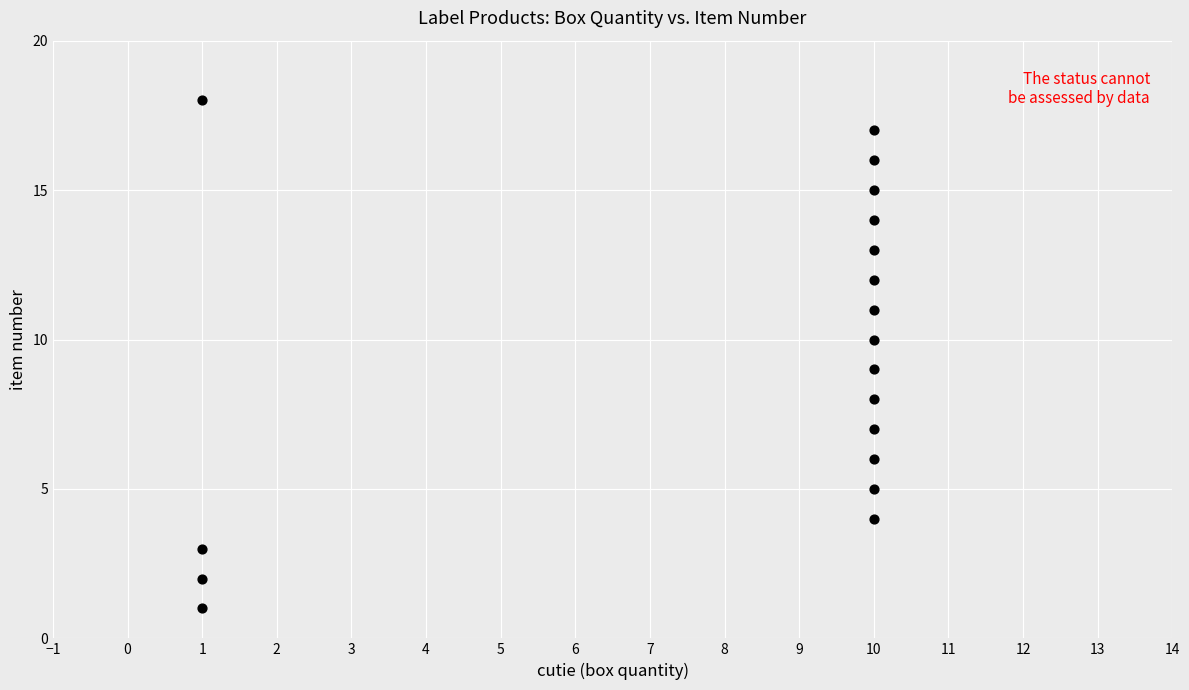

What is the range of Y values (max minus min)?

17